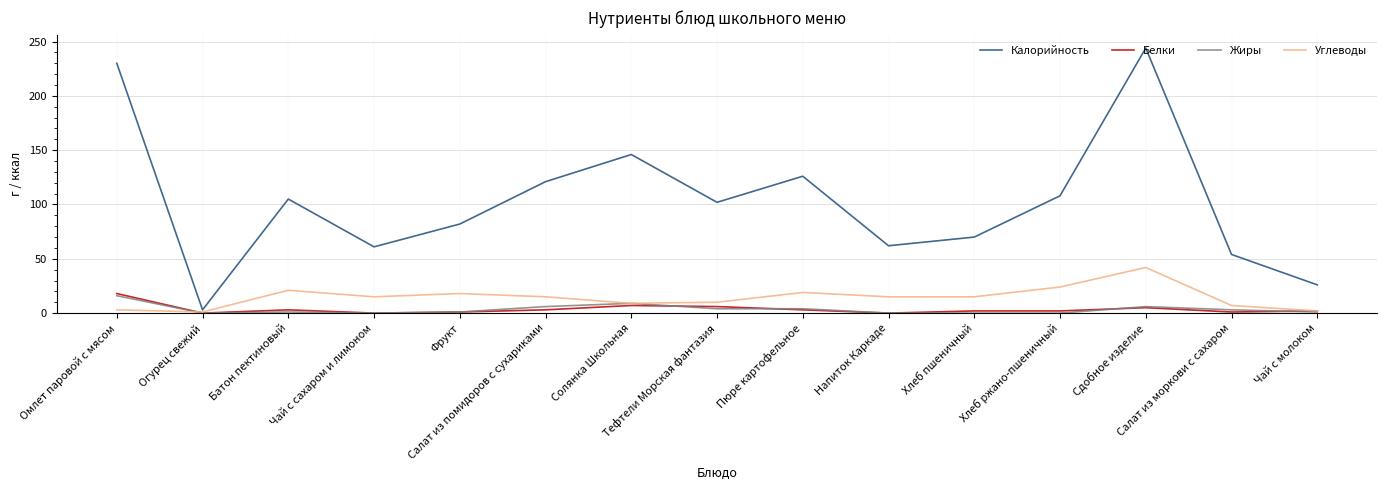

Is this an area chart (filled region under the line)?

No